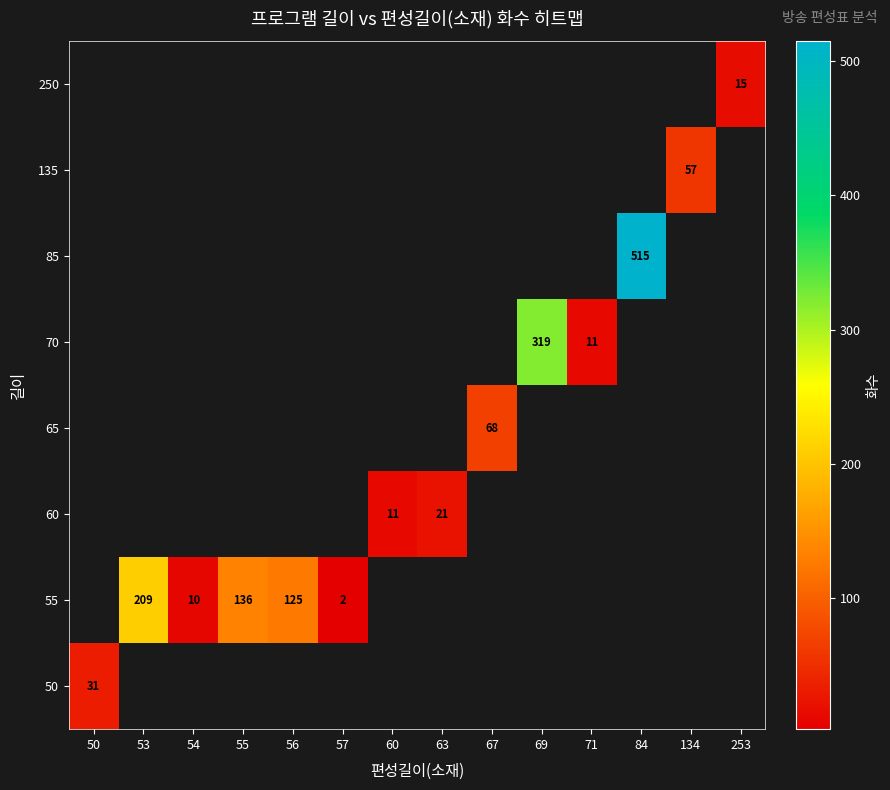

True or false: 70 has a value of 542 at 69.

False